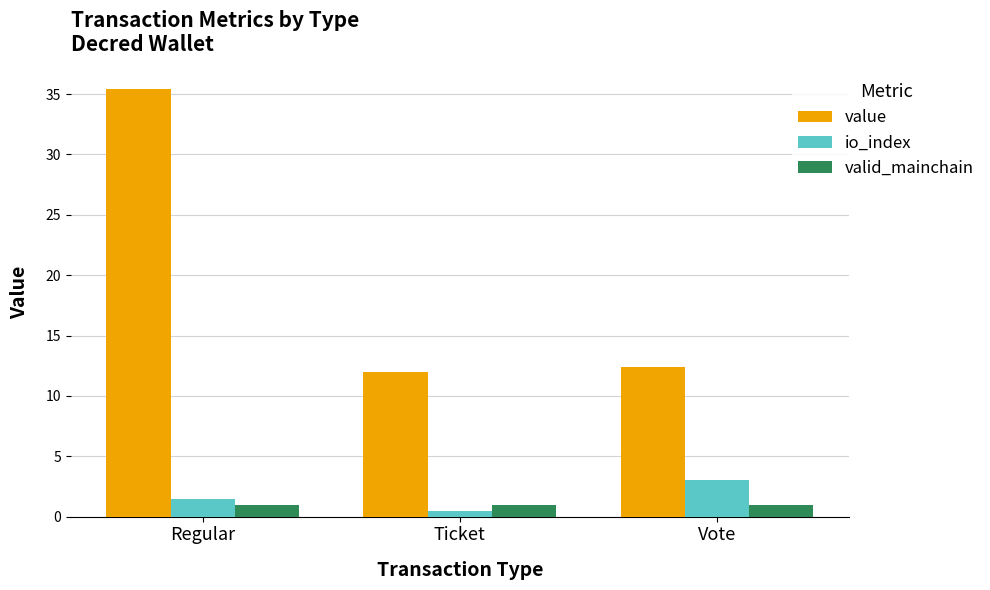

Does the chart contain stacked bars?

No